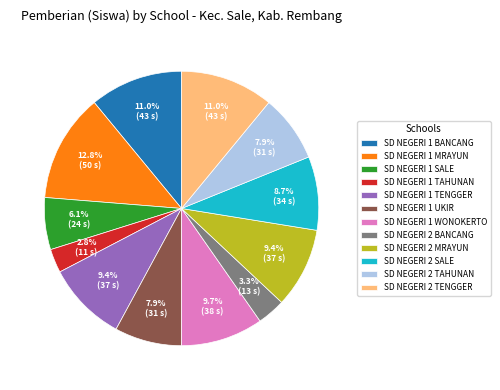

Is SD NEGERI 1 SALE the majority of the pie?

No